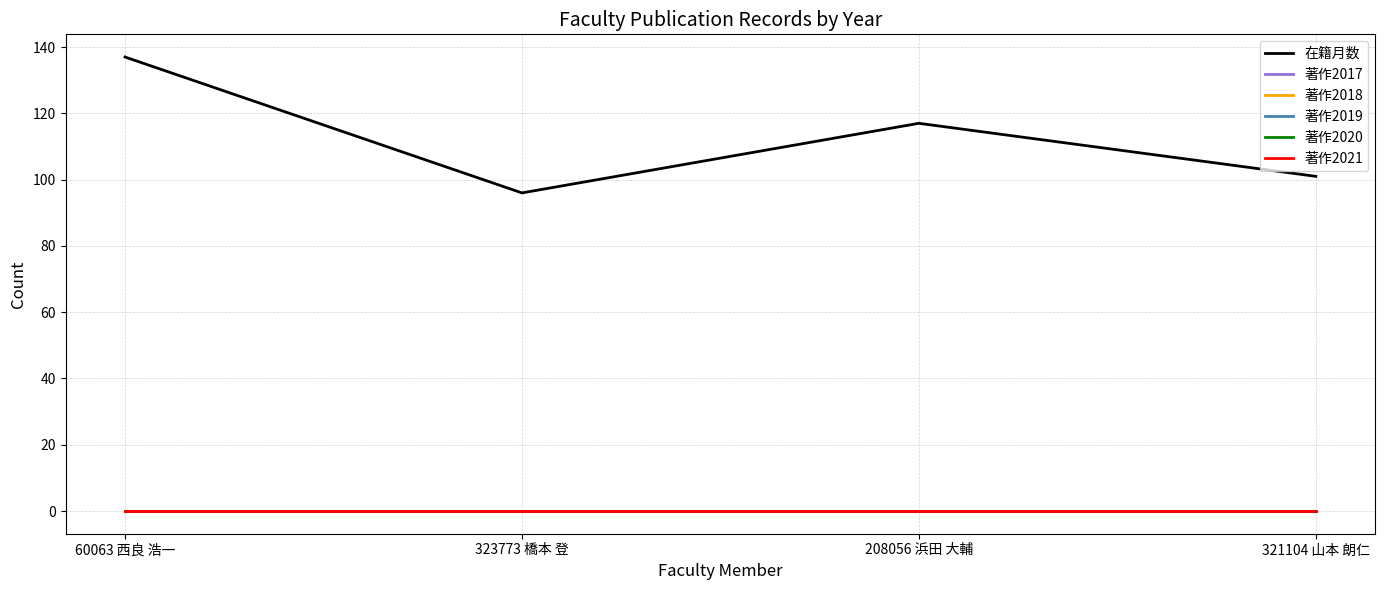

Is this an area chart (filled region under the line)?

No